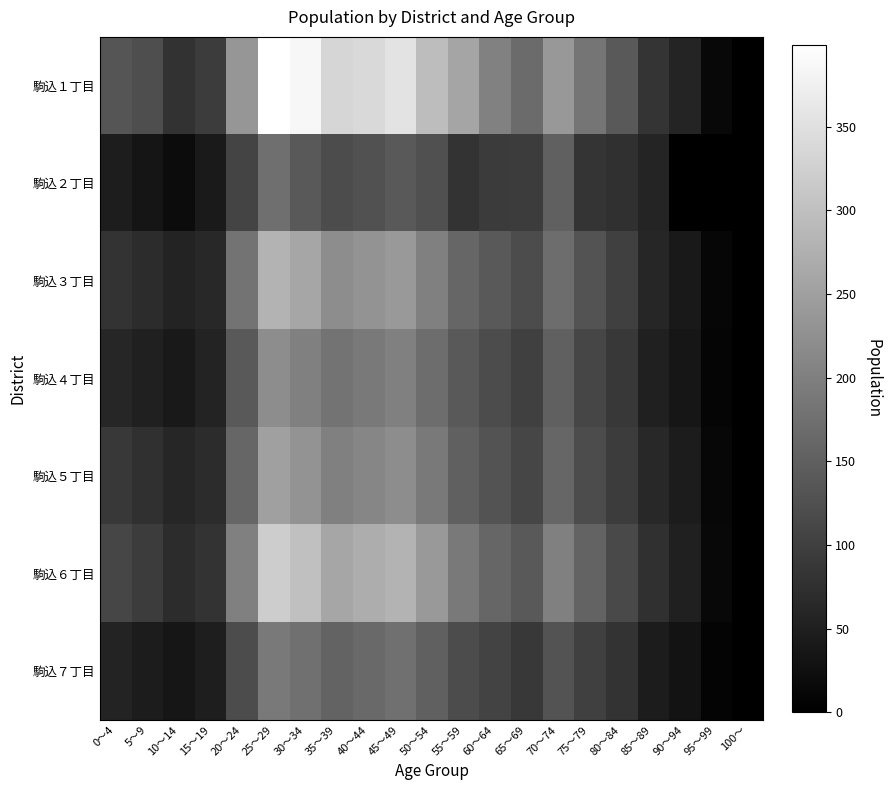

Reading left to right, list all the values displayed in this chart.

駒込１丁目: 0～4=134	5～9=122	10～14=79	15～19=94	20～24=235	25～29=399	30～34=386	35～39=335	40～44=339	45～49=355	50～54=296	55～59=258	60～64=202	65～69=168	70～74=238	75～79=183	80～84=139	85～89=82	90～94=57	95～99=14	100～=1
駒込２丁目: 0～4=46	5～9=34	10～14=19	15～19=41	20～24=106	25～29=174	30～34=141	35～39=120	40～44=129	45～49=140	50～54=126	55～59=81	60～64=92	65～69=96	70～74=150	75～79=84	80～84=77	85～89=59	90～94=0	95～99=0	100～=0
駒込３丁目: 0～4=80	5～9=70	10～14=55	15～19=65	20～24=180	25～29=280	30～34=260	35～39=220	40～44=230	45～49=240	50～54=200	55～59=160	60～64=140	65～69=120	70～74=170	75～79=130	80～84=100	85～89=60	90～94=40	95～99=10	100～=1
駒込４丁目: 0～4=60	5～9=50	10～14=40	15～19=55	20～24=140	25～29=220	30～34=200	35～39=180	40～44=190	45～49=200	50～54=170	55～59=140	60～64=120	65～69=100	70～74=150	75～79=110	80～84=90	85～89=50	90～94=35	95～99=8	100～=0
駒込５丁目: 0～4=90	5～9=75	10～14=60	15～19=70	20～24=160	25～29=250	30～34=230	35～39=200	40～44=210	45～49=220	50～54=190	55～59=150	60～64=130	65～69=110	70～74=160	75～79=120	80～84=95	85～89=65	90～94=45	95～99=12	100～=1
駒込６丁目: 0～4=110	5～9=95	10～14=70	15～19=80	20～24=200	25～29=320	30～34=300	35～39=260	40～44=270	45～49=280	50～54=240	55～59=190	60～64=160	65～69=140	70～74=200	75～79=155	80～84=115	85～89=75	90～94=50	95～99=13	100～=1
駒込７丁目: 0～4=55	5～9=45	10～14=35	15～19=48	20～24=120	25～29=190	30～34=175	35～39=155	40～44=165	45～49=175	50～54=150	55～59=120	60～64=105	65～69=88	70～74=130	75～79=100	80～84=80	85～89=45	90～94=30	95～99=7	100～=0